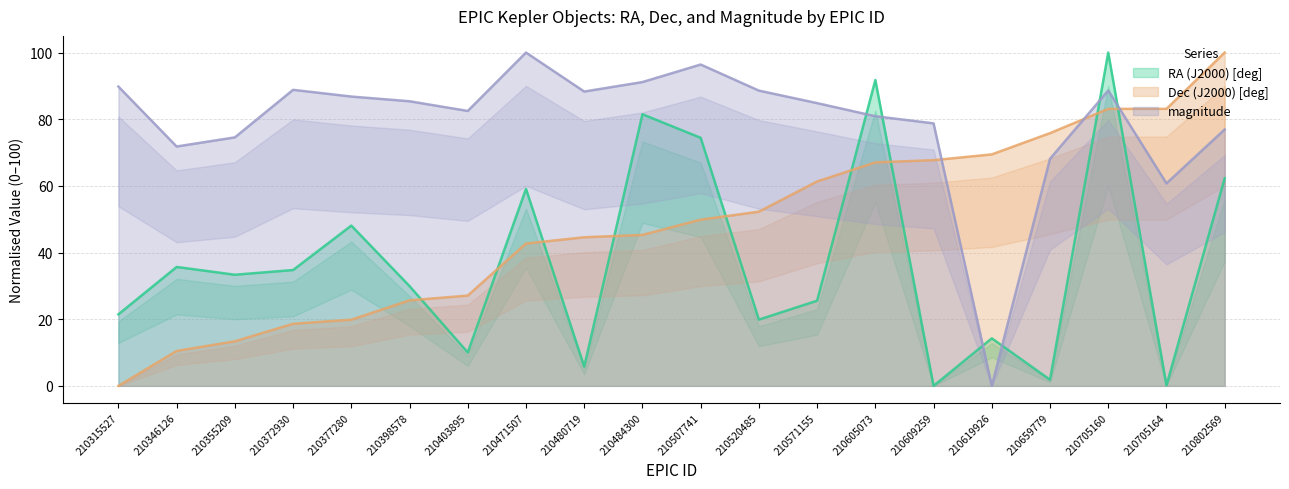

What is the value of the Dec (J2000) [deg] point at the 9th from the left?

44.6